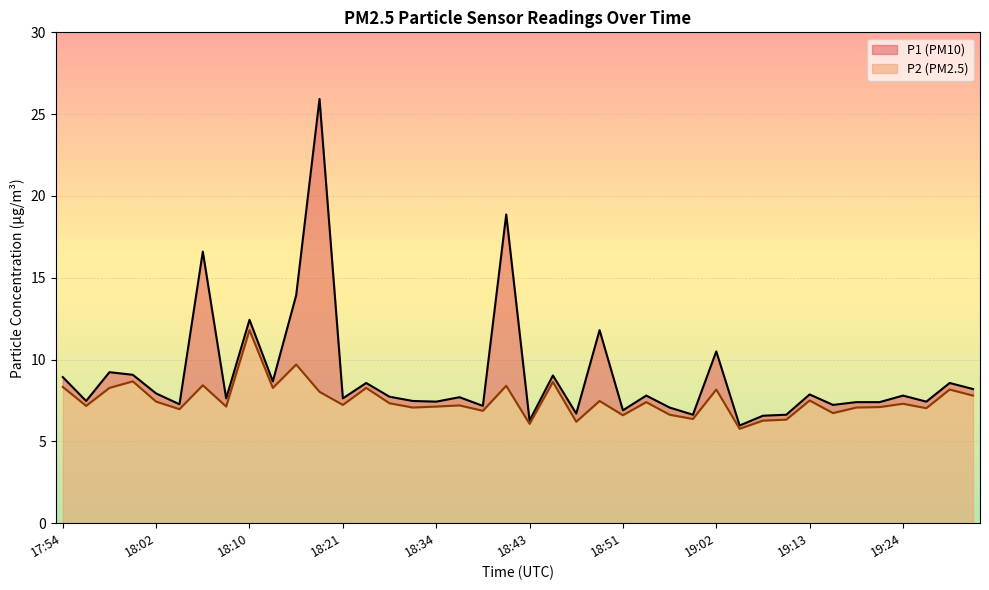

True or false: P1 has a value of 7.8 at 19:04.

False